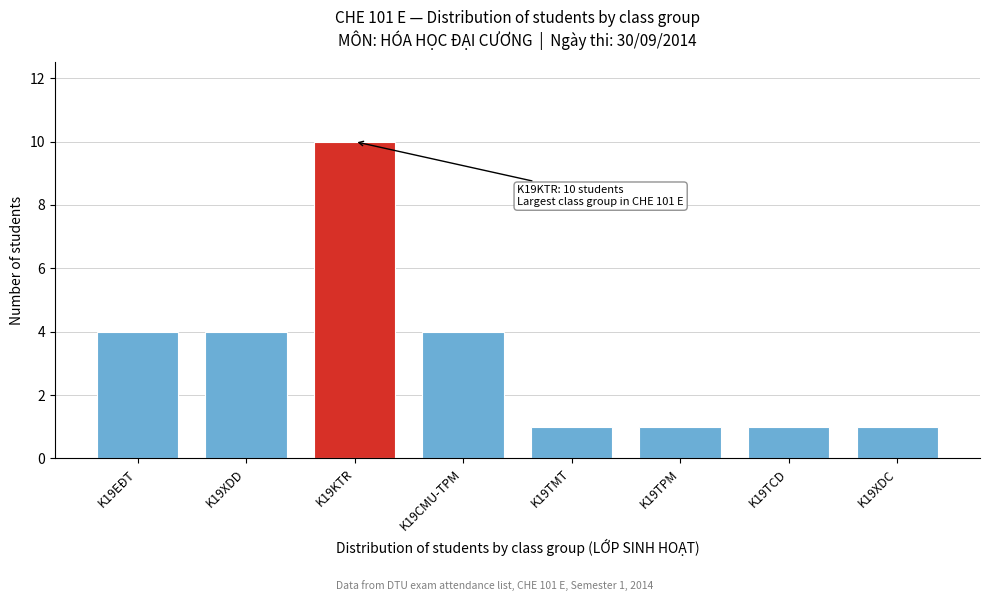

Reading left to right, transcribe all the data shown in this chart.

K19EĐT=4	K19XDD=4	K19KTR=10	K19CMU-TPM=4	K19TMT=1	K19TPM=1	K19TCD=1	K19XDC=1